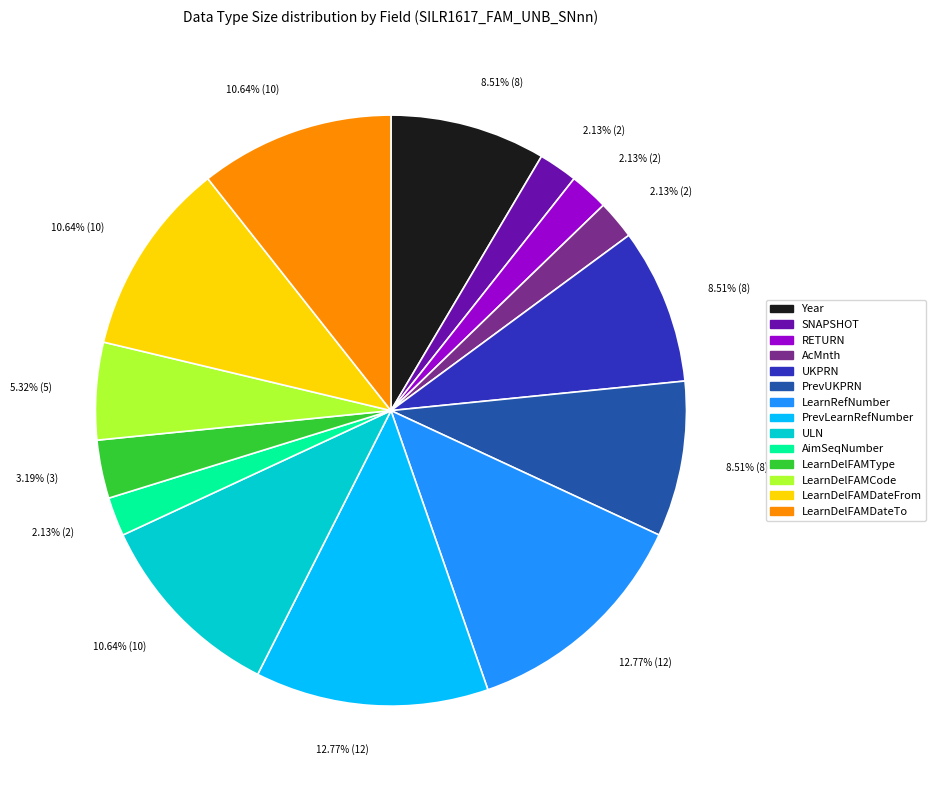

The ULN slice represents 11% of the pie. True or false?

True